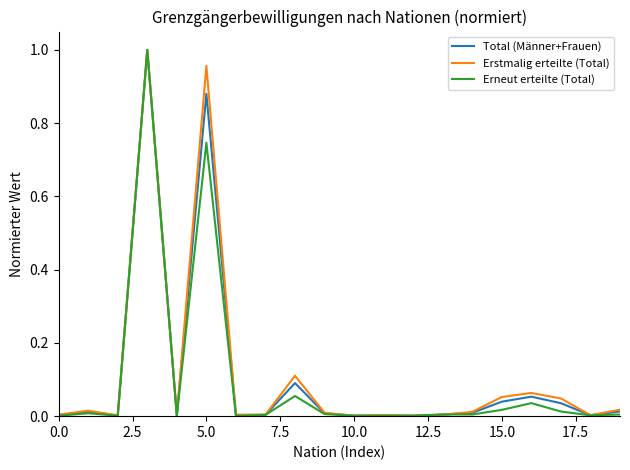

Which series has the largest range (max minus min)?

Erneut erteilte (Total)